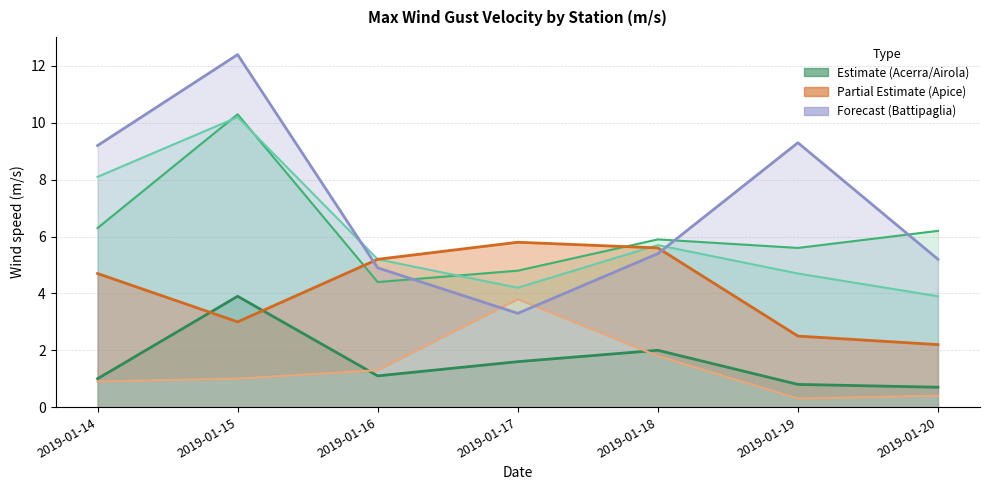

Does the chart display data point markers on the line(s)?

No